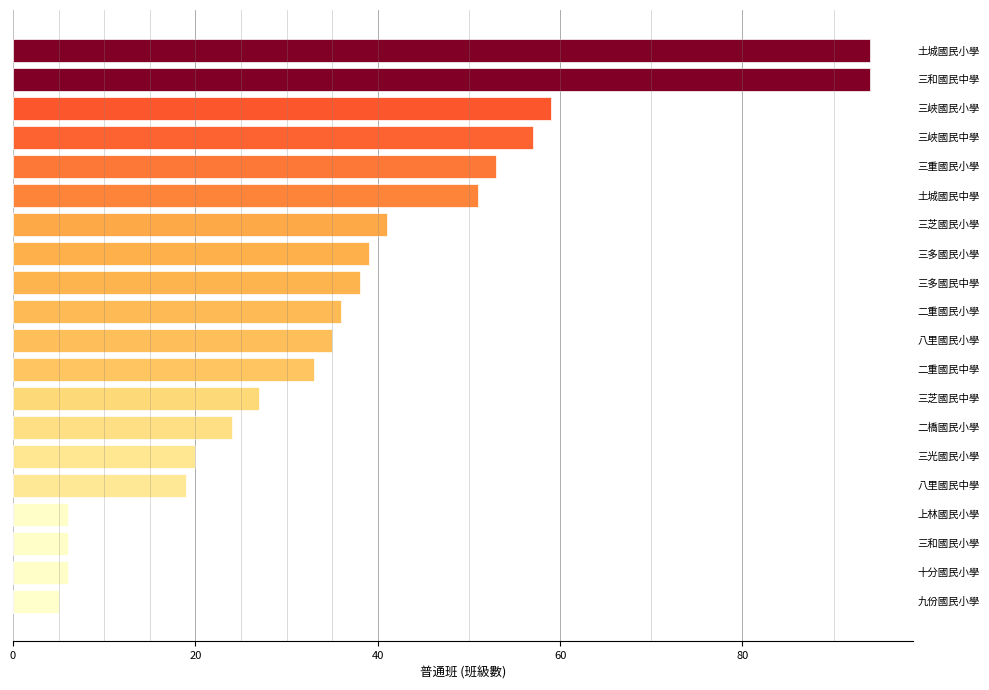

What is the average value?

37